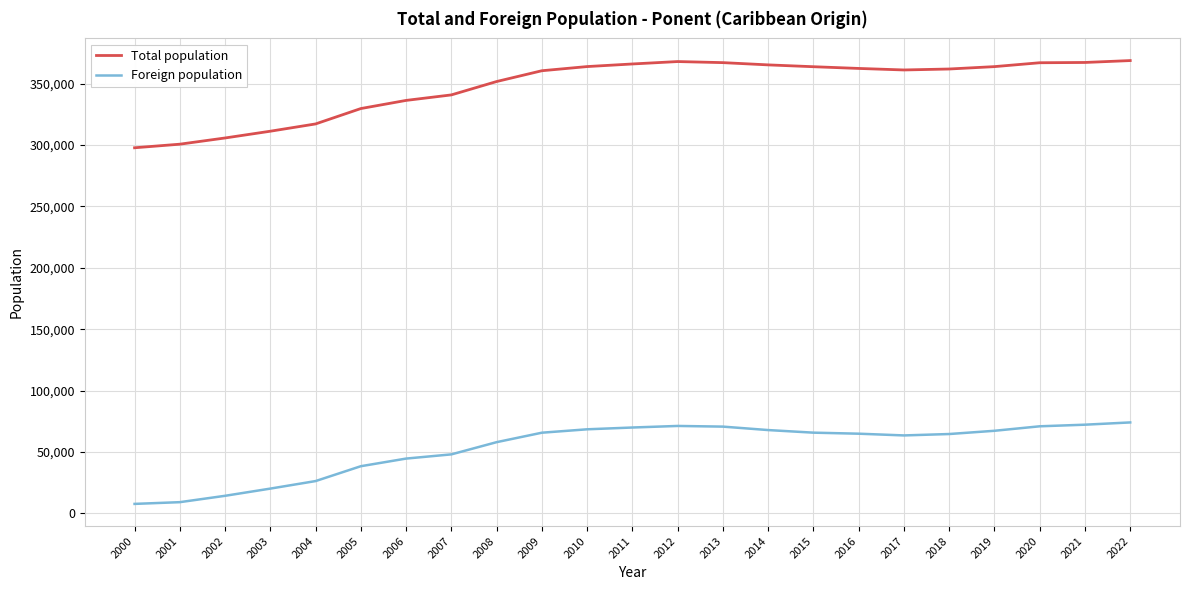

Is it true that Total population equals 311254 at 2003?

True